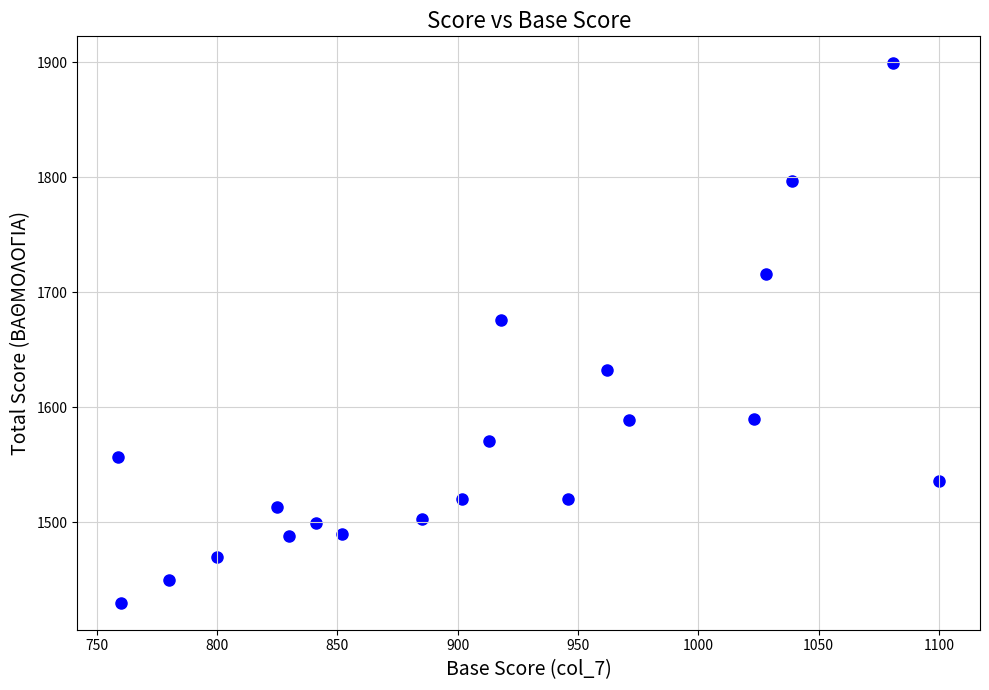

What Y value in the scatter plot is closest to 1664?

1676